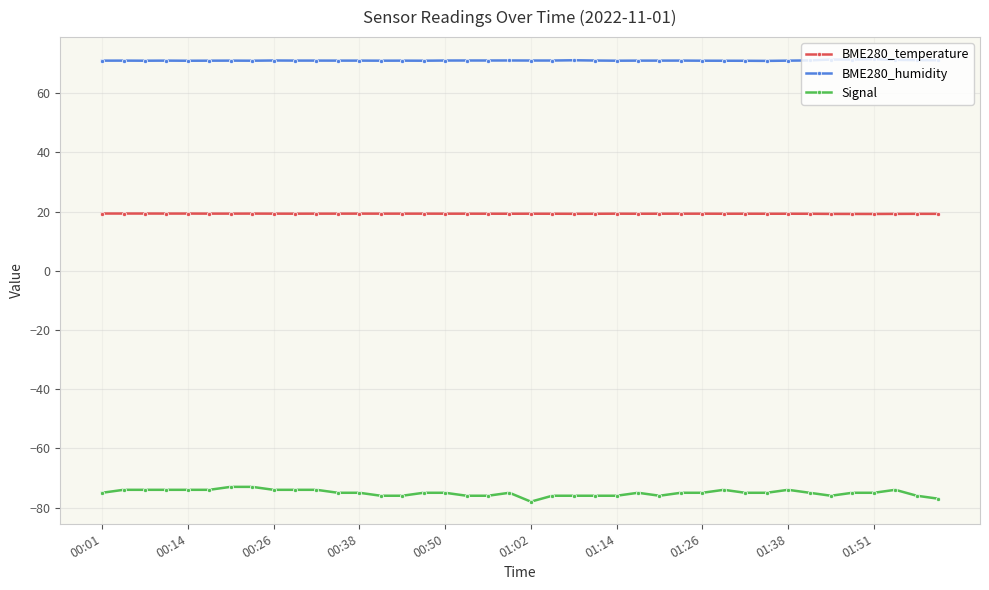

List the series in order of their peak value, lowest first.

Signal, BME280_temperature, BME280_humidity